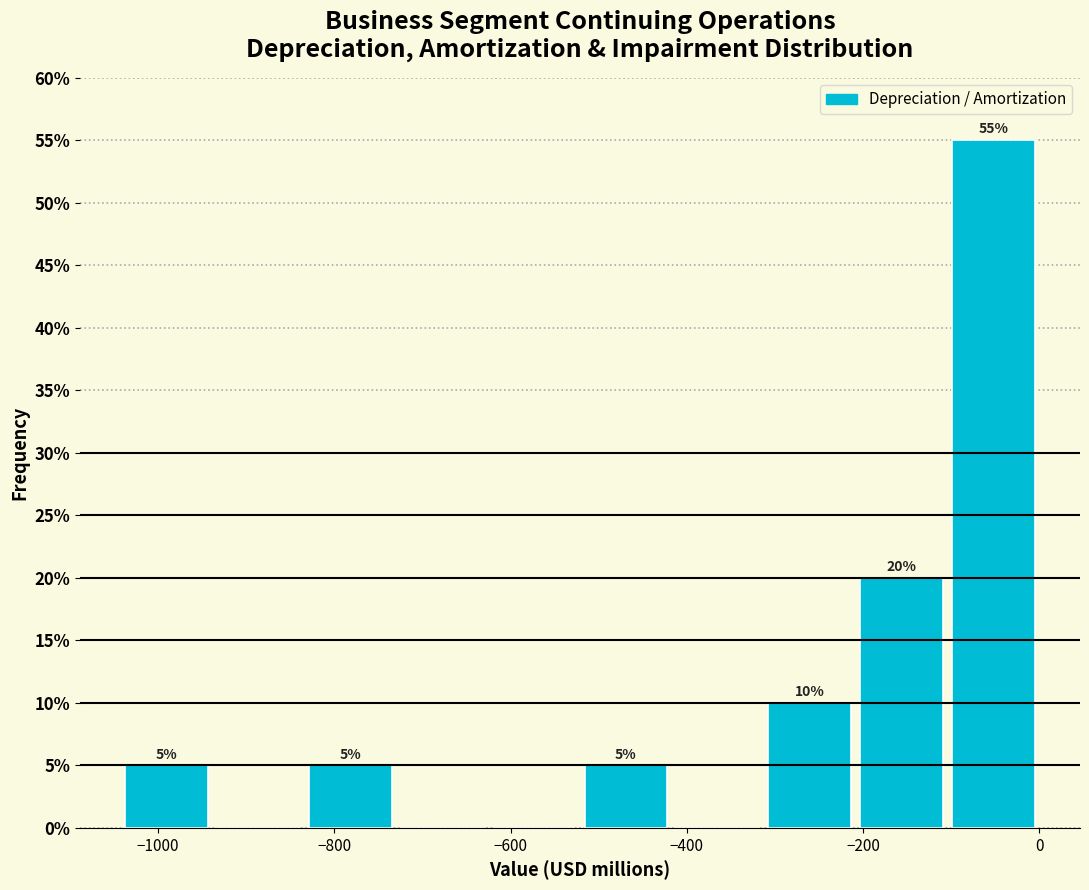

Over which range of the x-axis is the bar tallest?

-100 to 0